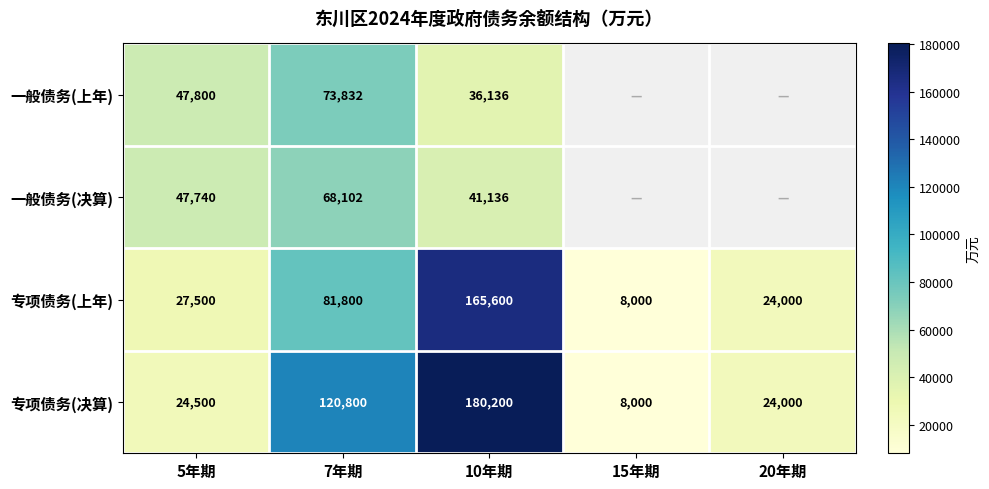

At which category is the sum across all series the highest?

10年期